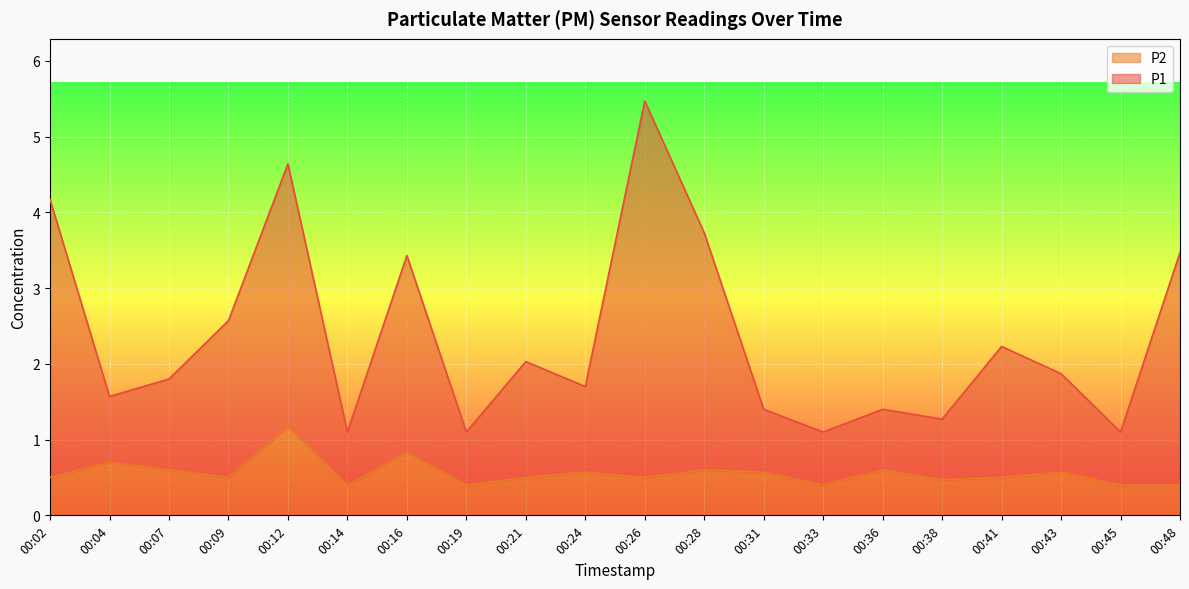

Reading left to right, transcribe all the data shown in this chart.

P1: 00:02=4.2	00:04=1.6	00:07=1.8	00:09=2.6	00:12=4.6	00:14=1.1	00:16=3.4	00:19=1.1	00:21=2.0	00:24=1.7	00:26=5.5	00:28=3.7	00:31=1.4	00:33=1.1	00:36=1.4	00:38=1.3	00:41=2.2	00:43=1.9	00:45=1.1	00:48=3.5
P2: 00:02=0.5	00:04=0.7	00:07=0.6	00:09=0.5	00:12=1.2	00:14=0.4	00:16=0.8	00:19=0.4	00:21=0.5	00:24=0.6	00:26=0.5	00:28=0.6	00:31=0.6	00:33=0.4	00:36=0.6	00:38=0.5	00:41=0.5	00:43=0.6	00:45=0.4	00:48=0.4